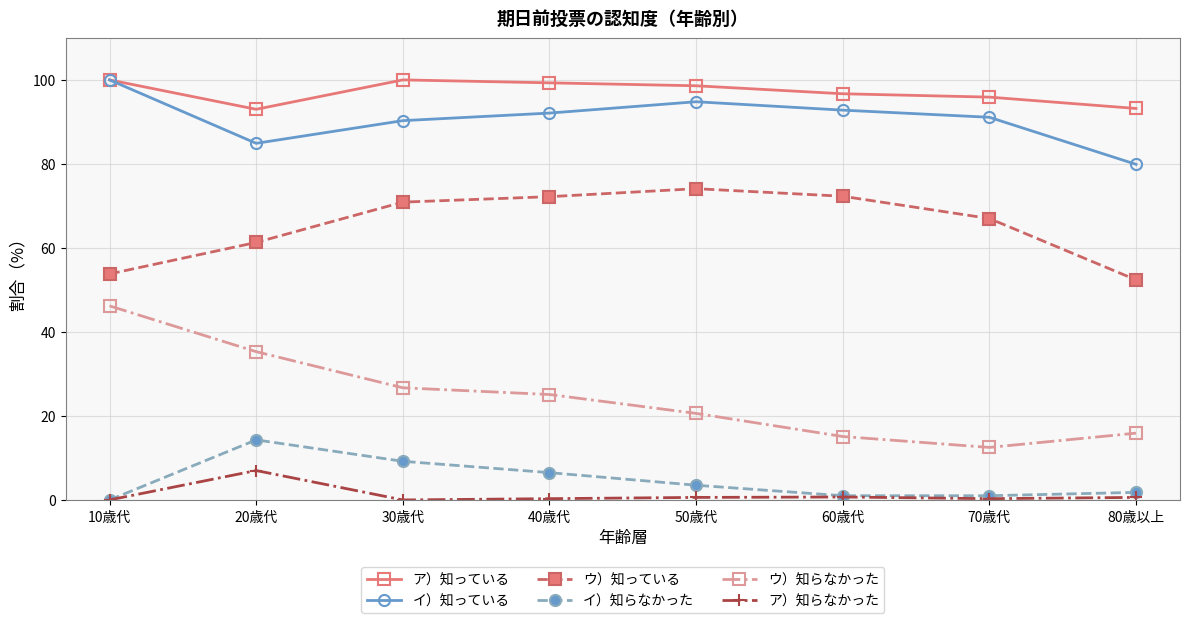

True or false: ア）知っている and ア）知らなかった cross at least once.

False